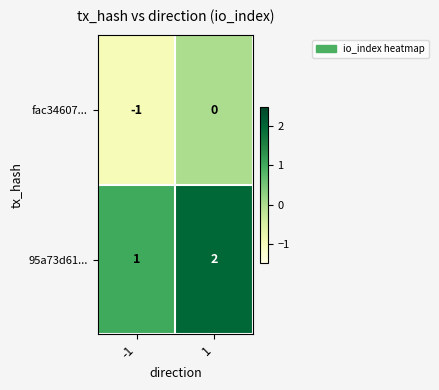

Which category has the highest value across all series?

1